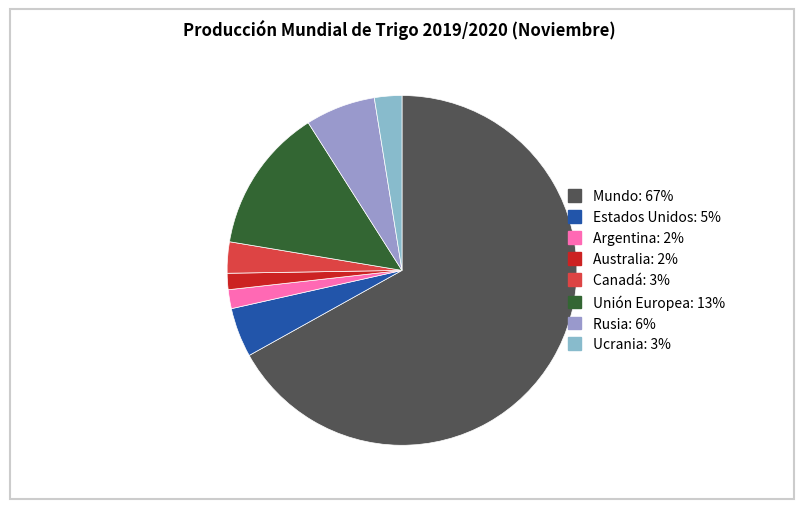

The Argentina slice represents 16% of the pie. True or false?

False